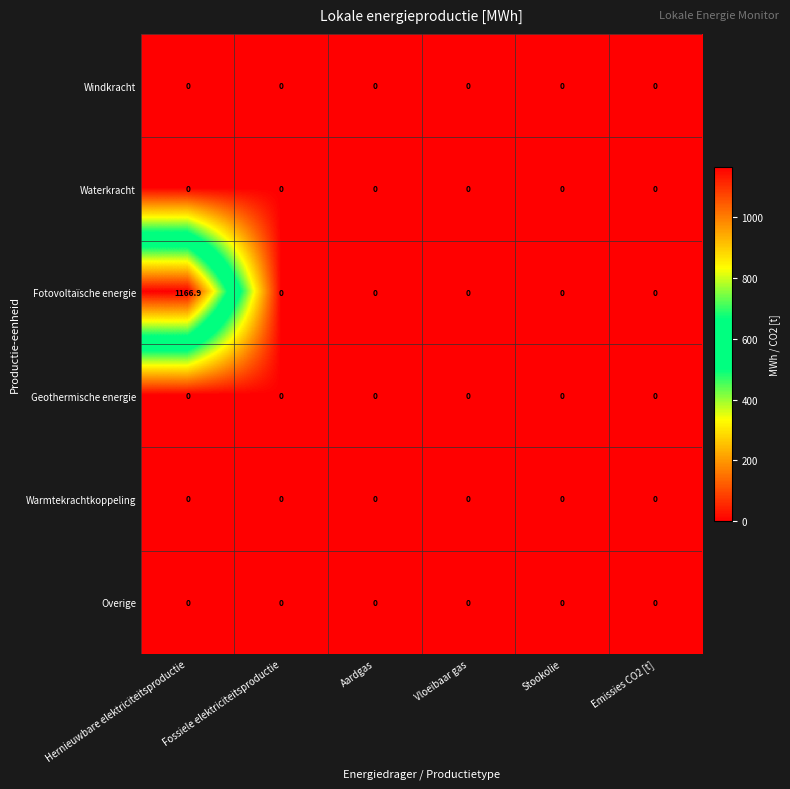

Which series has the widest spread of values?

Fotovoltaïsche energie